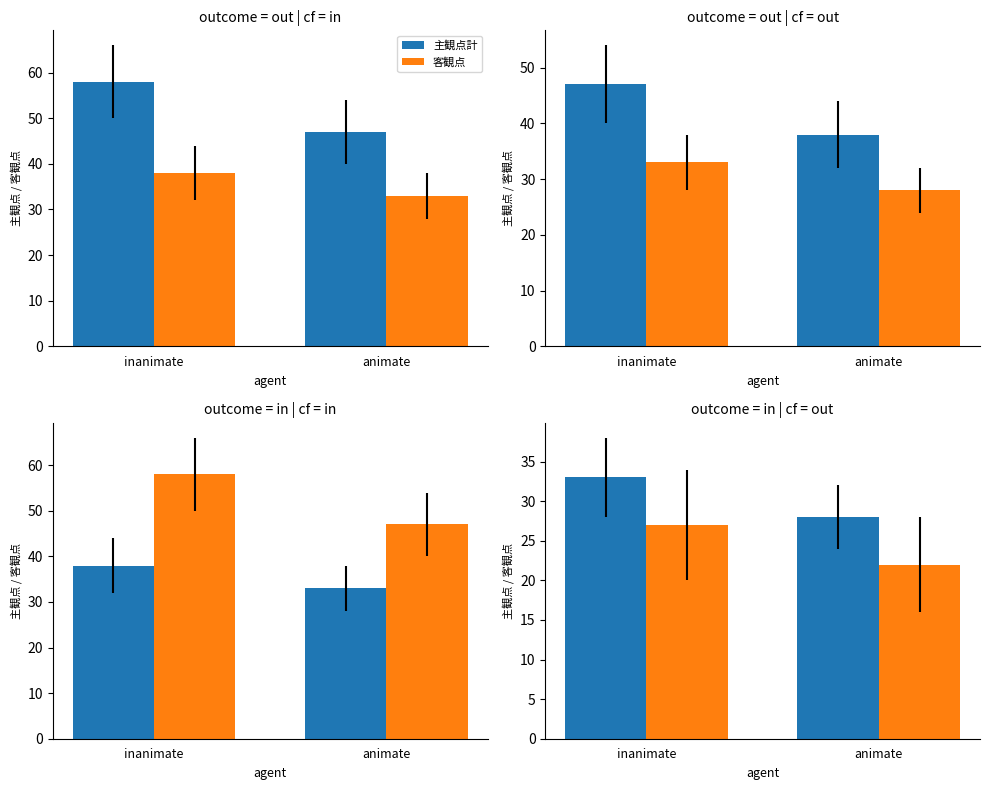

At how many categories does at least one series exceed 27?

2